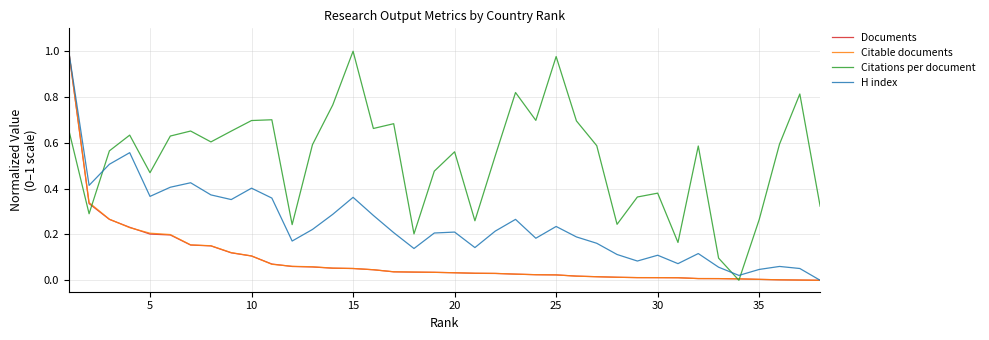

True or false: Citations per document and H index intersect in this chart.

True